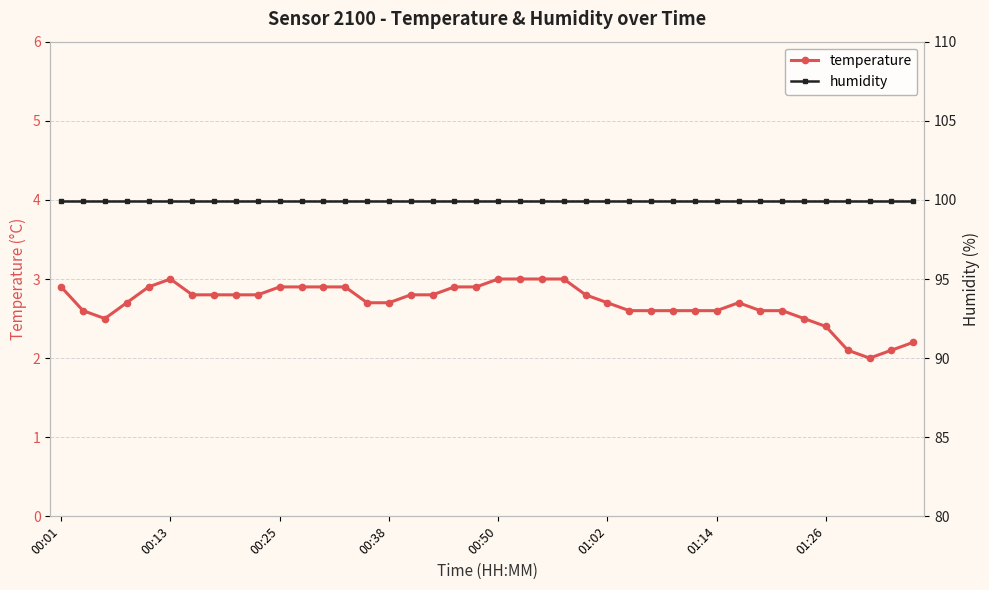

What is the highest value of the temperature series?

3.0